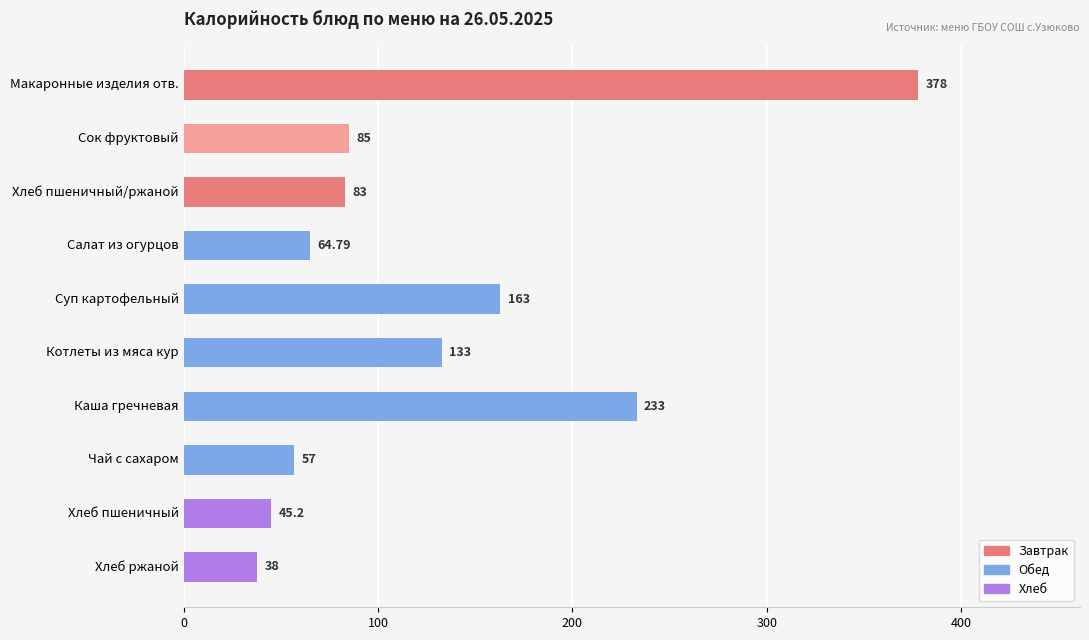

What is the label of the 1st bar from the top?

Макаронные изделия отв.